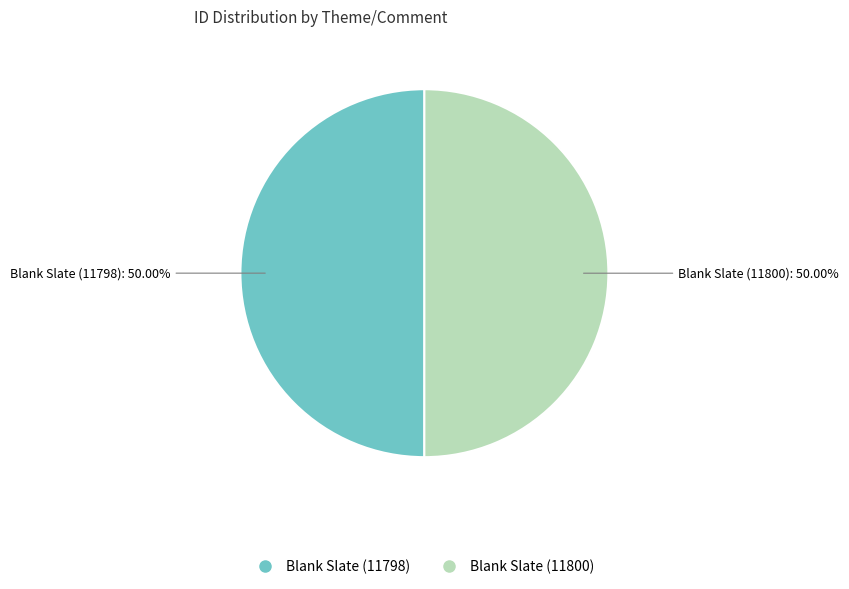

True or false: Blank Slate (11798) accounts for 44% of the total.

False